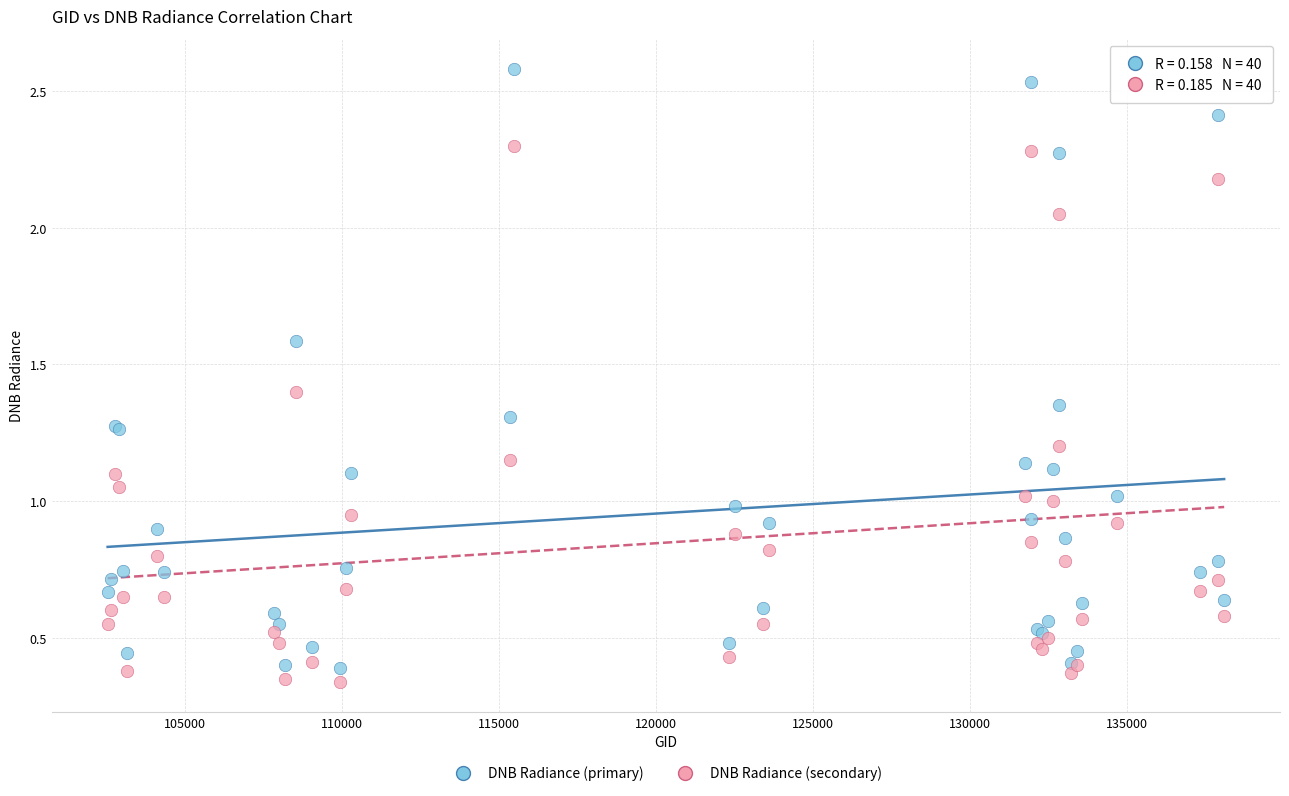

Which series reaches the maximum Y coordinate?

DNB Radiance (primary)